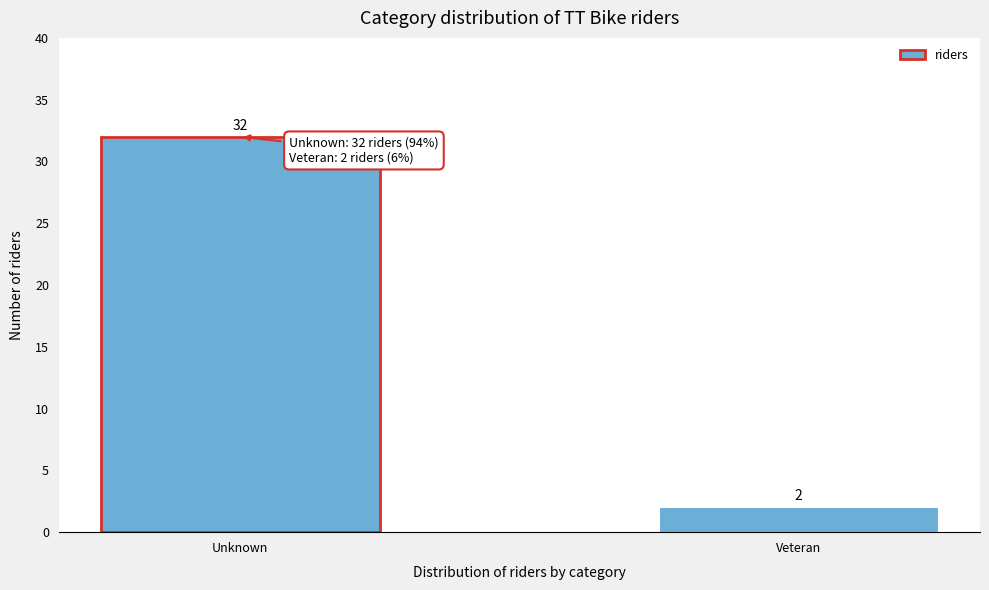

Reading left to right, what are all the values shown in this chart?

32	2